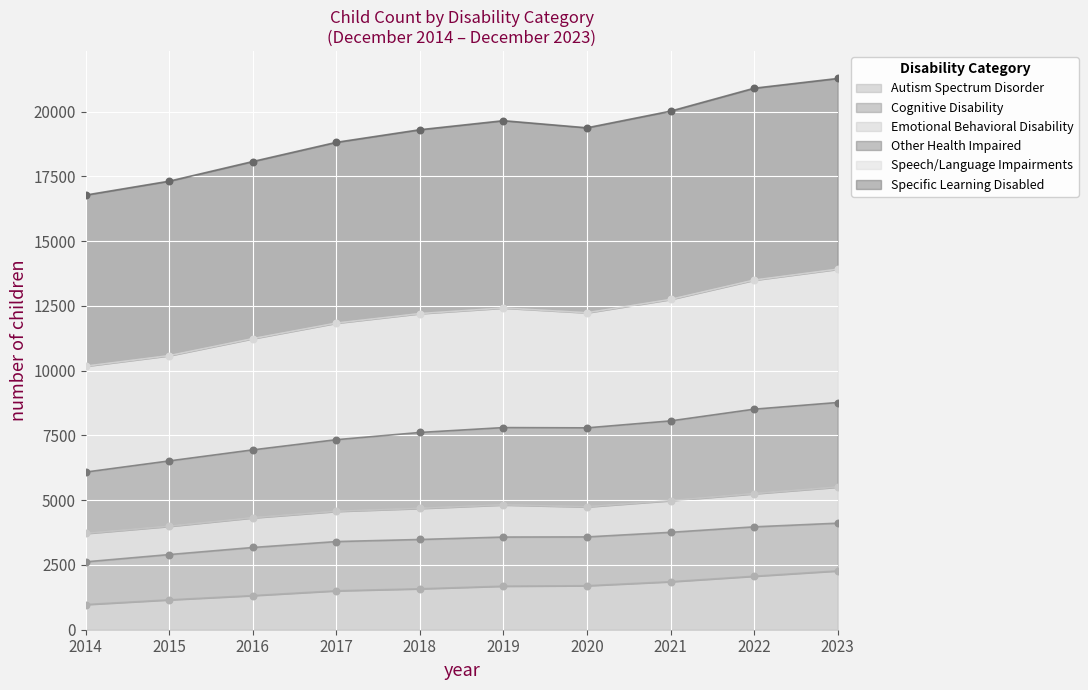

At which category is the sum across all series the highest?

2023